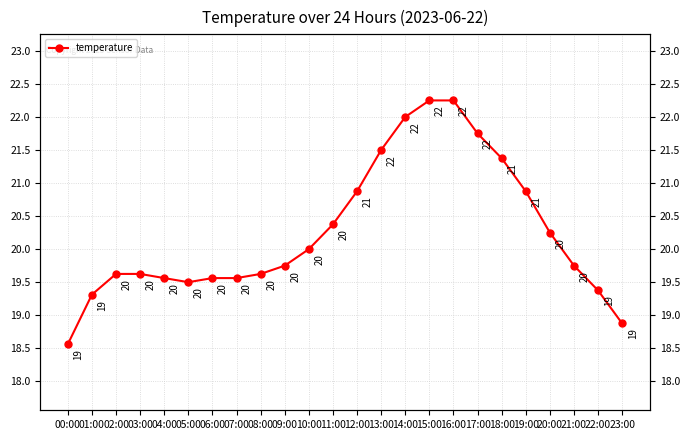

What position from the right is 17:00?

7